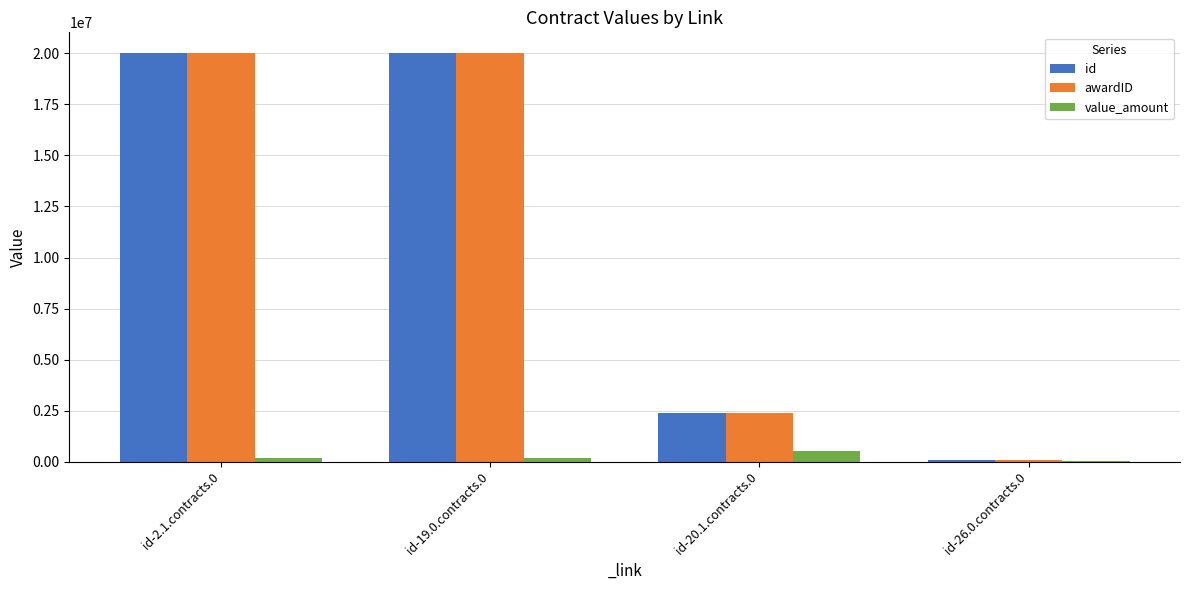

Where is awardID nearest to the value 10049697?

id-20.1.contracts.0